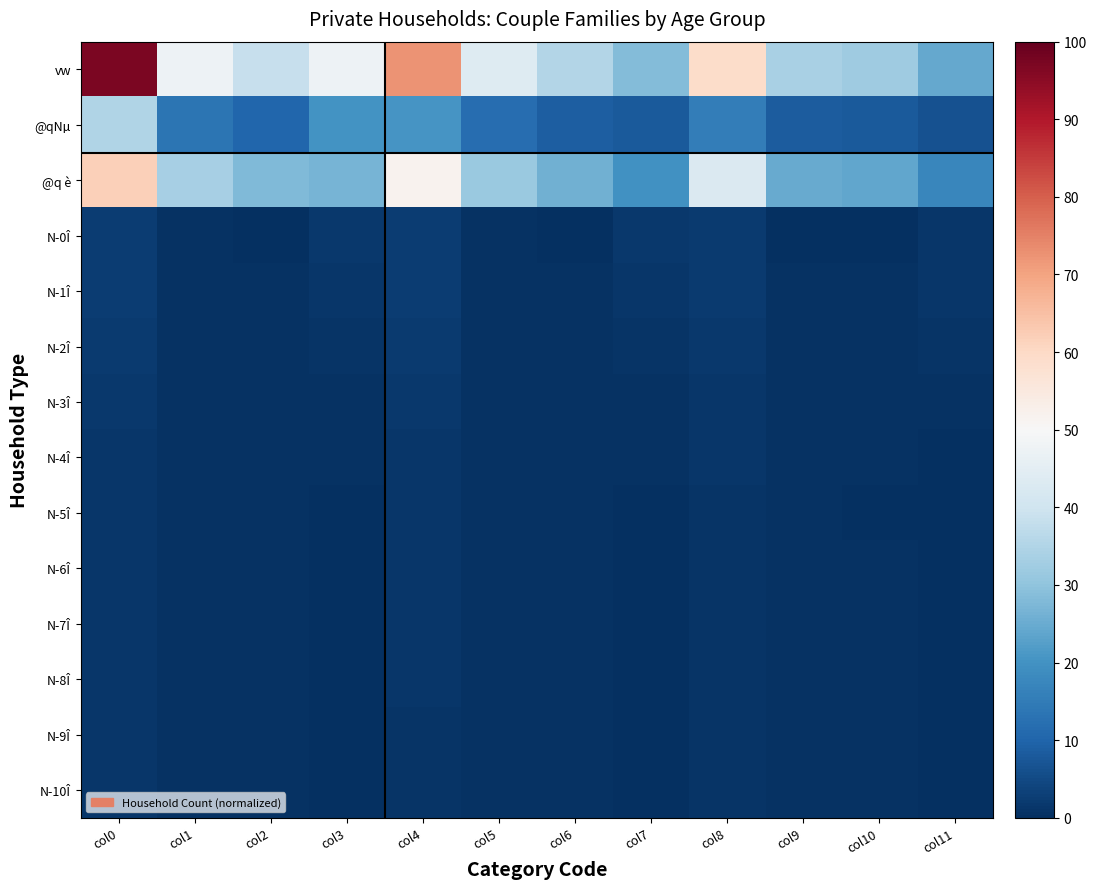

Between col2 and col0, which is larger?

col0